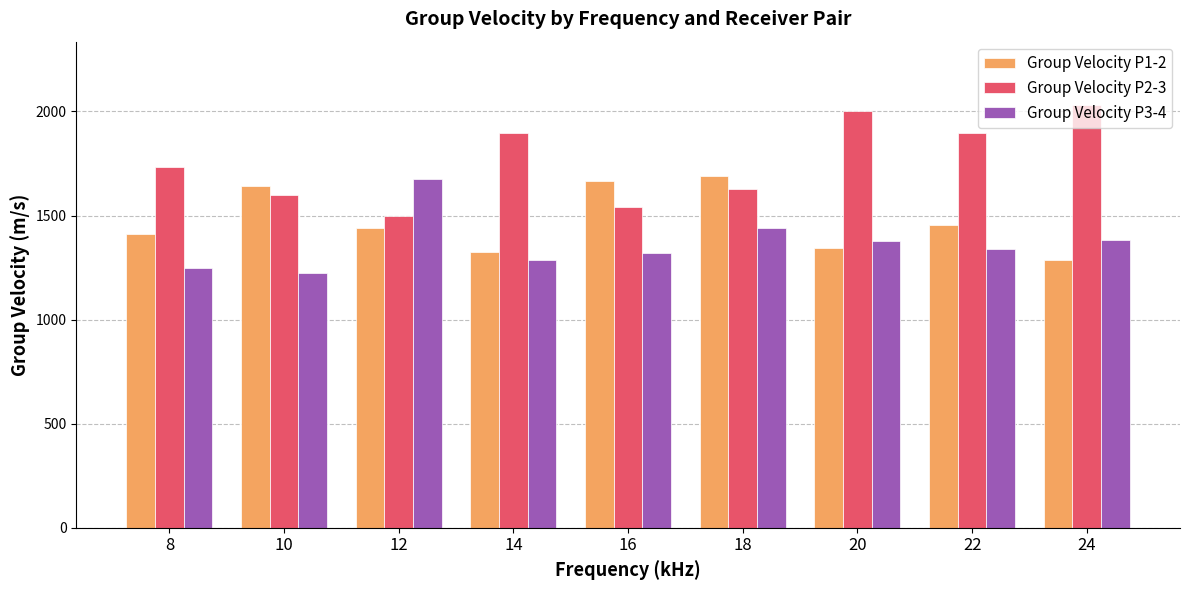

What are all the series names shown in the legend?

Group Velocity P1-2, Group Velocity P2-3, Group Velocity P3-4